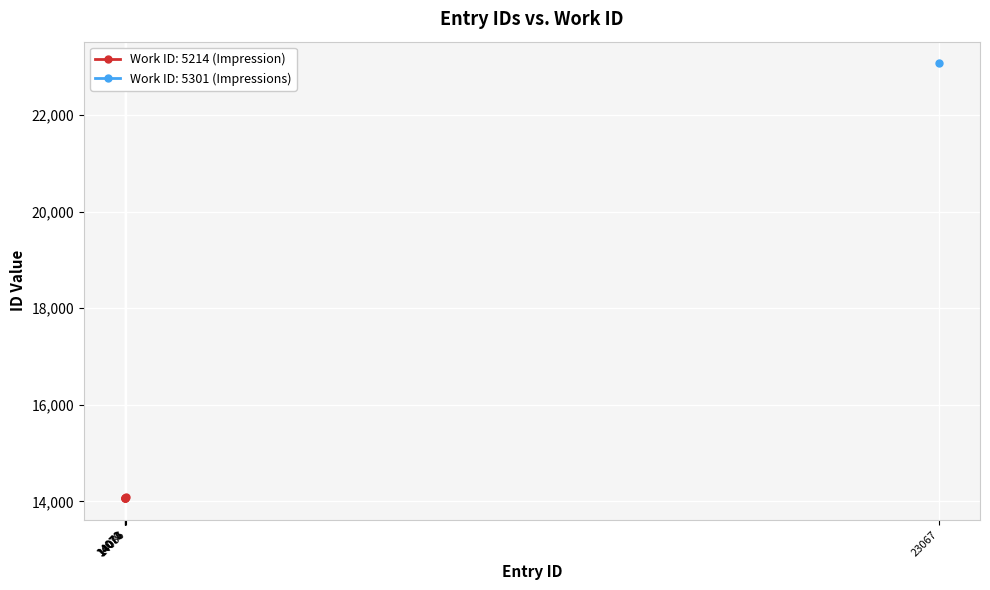

List the labels in order of value, smallest first.

5214-14070, 5214-14071, 5214-14073, 5214-14074, 5214-14086, 5301-23067